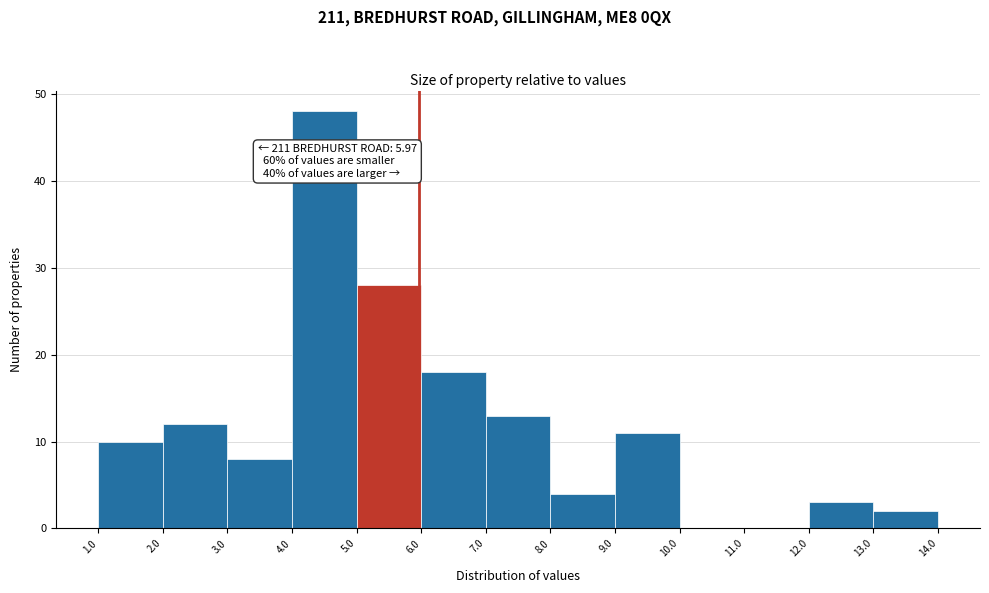

Which range on the x-axis has the tallest bar?

4.0 to 5.0